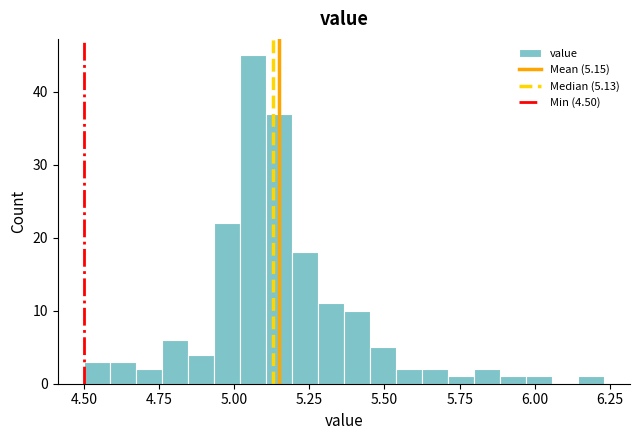

Around what value on the x-axis is the tallest bar? Give the approximate position of its centre, as read against the axis.

5.05